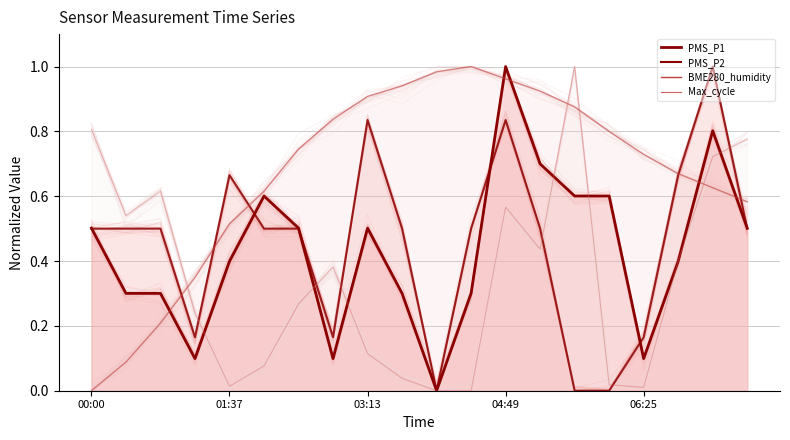

Does the chart have visible grid lines?

Yes